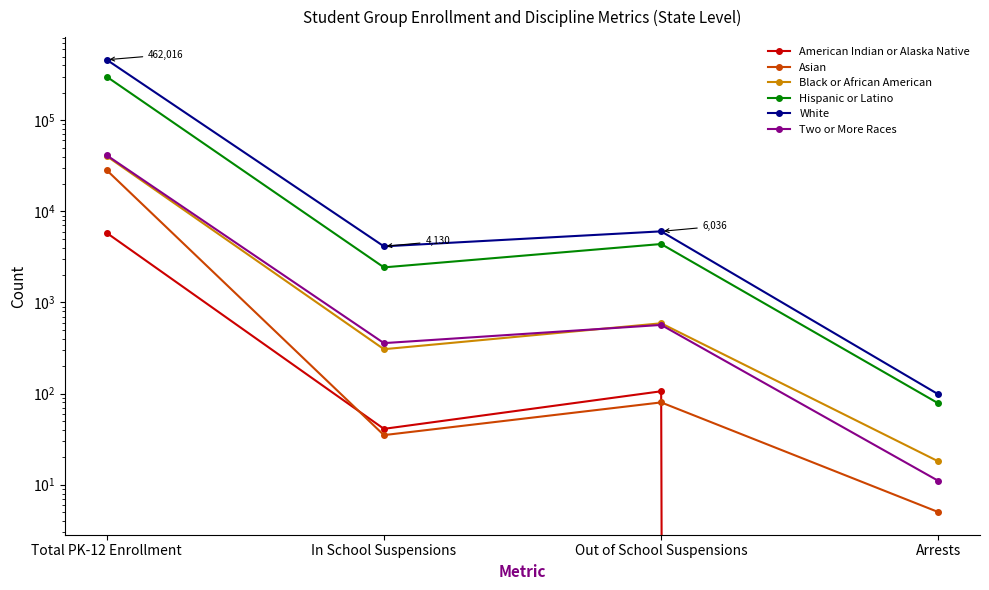

True or false: Black or African American has more than 0 points higher than both neighbors.

True